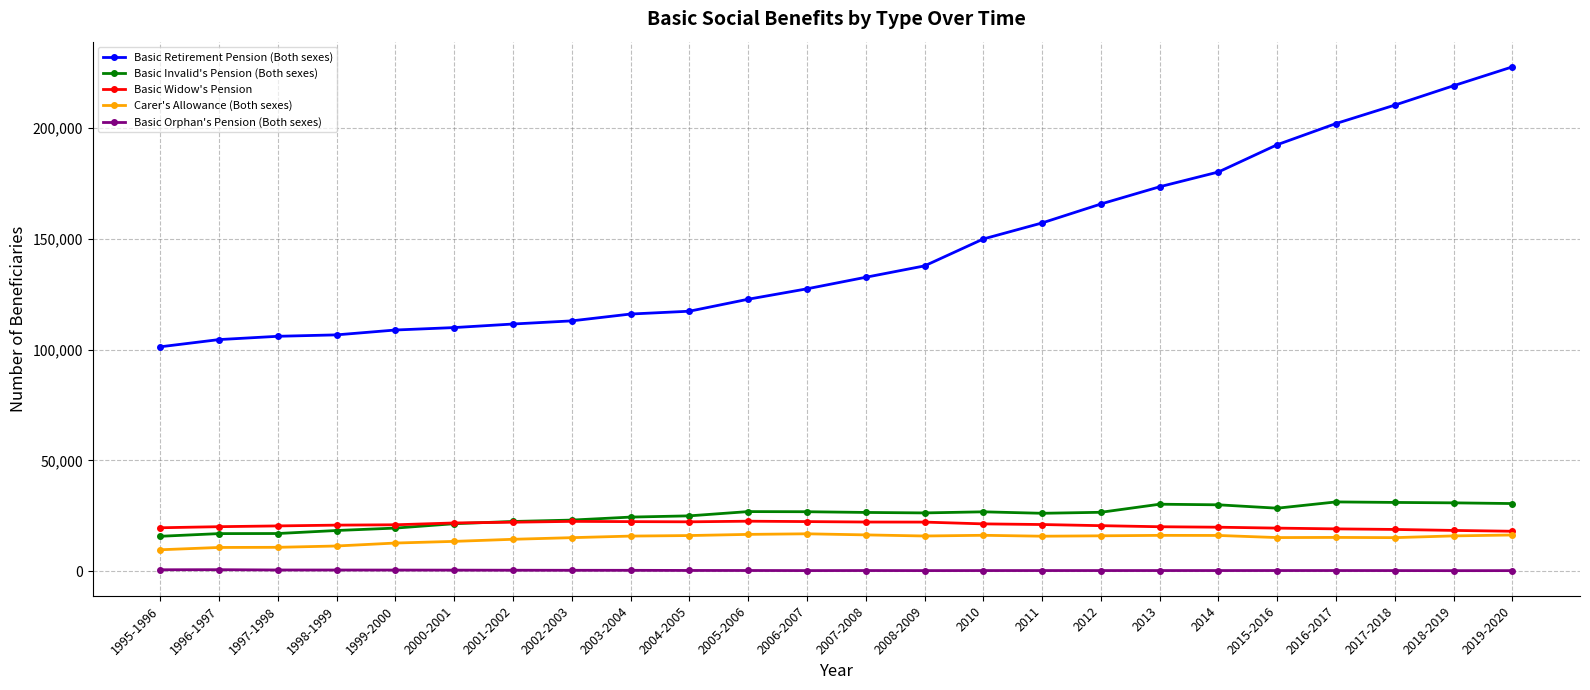

What is the label of the 17th point from the right?

2002-2003